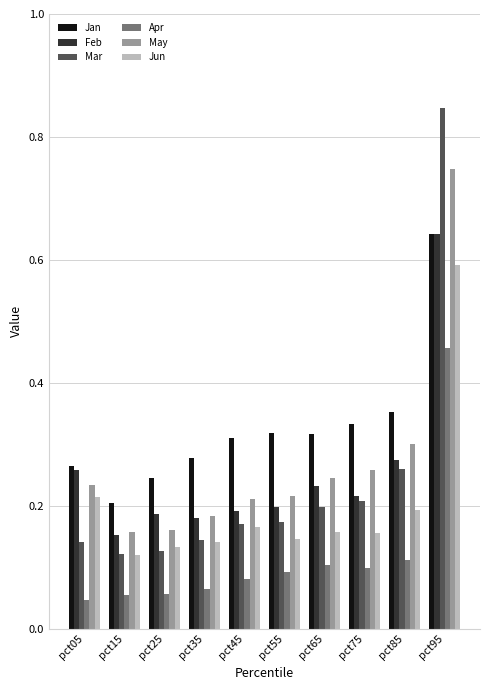

Is it true that Jan equals 0.4 at pct35?

False